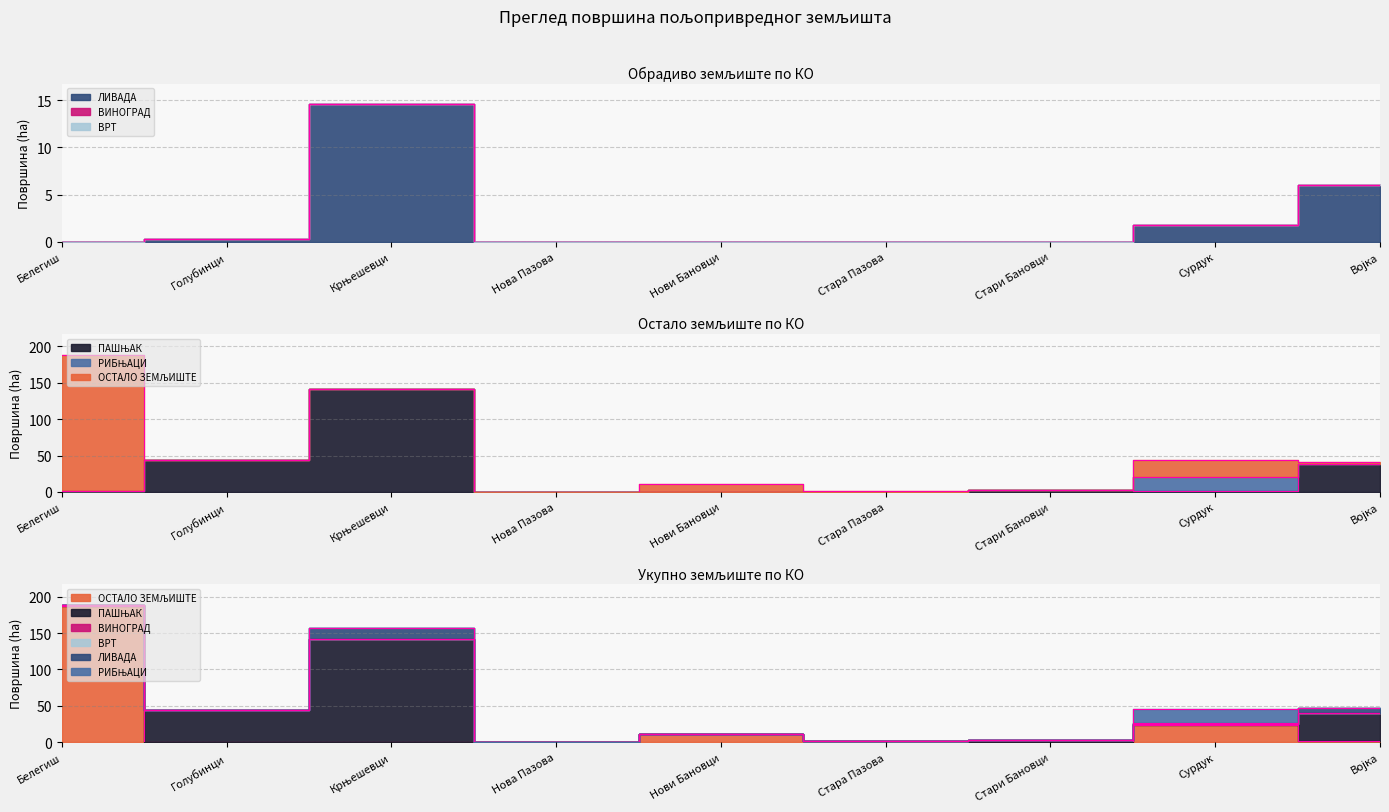

At Сурдук, list the series in order from smallest to largest.

ПАШЊАК, ЛИВАДА, ОСТАЛО ЗЕМЉИШТЕ